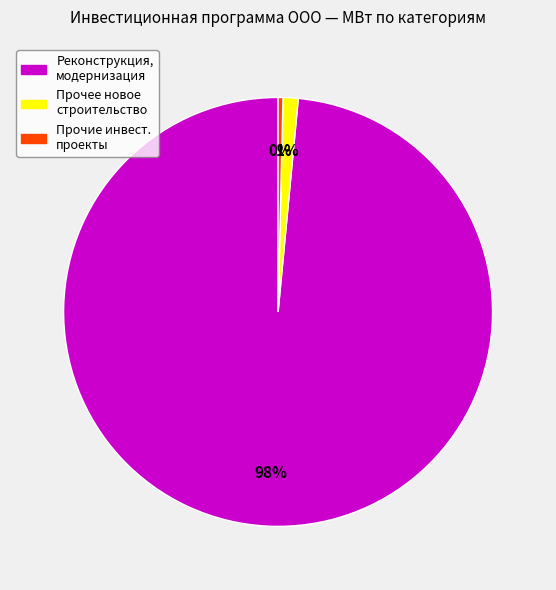

How many segments does this pie chart have?

3